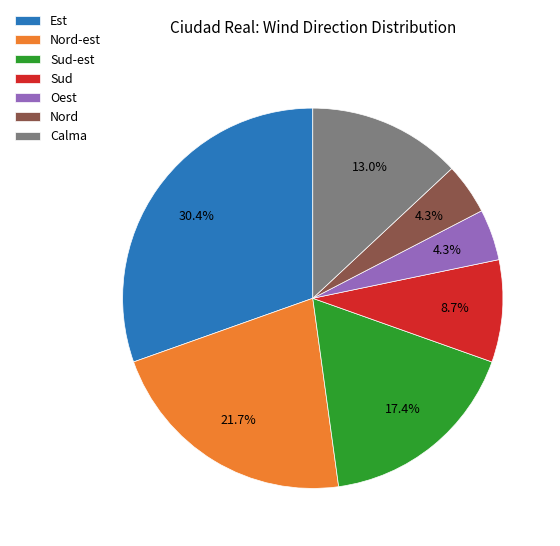

Which has a higher value, Nord or Calma?

Calma